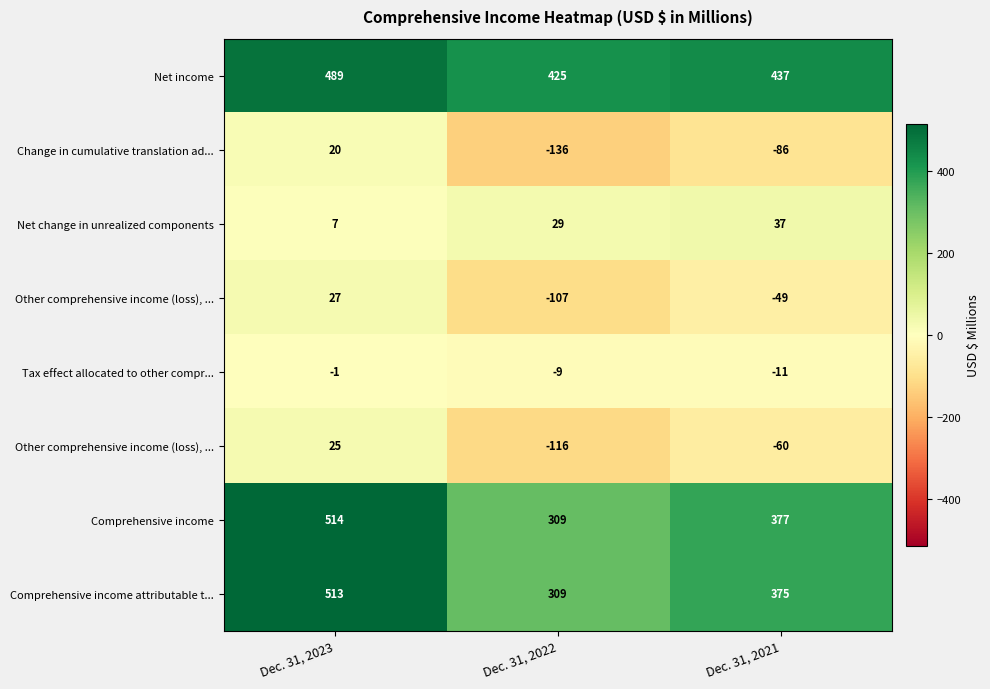

What is the total value across all series at Dec. 31, 2021?

1020